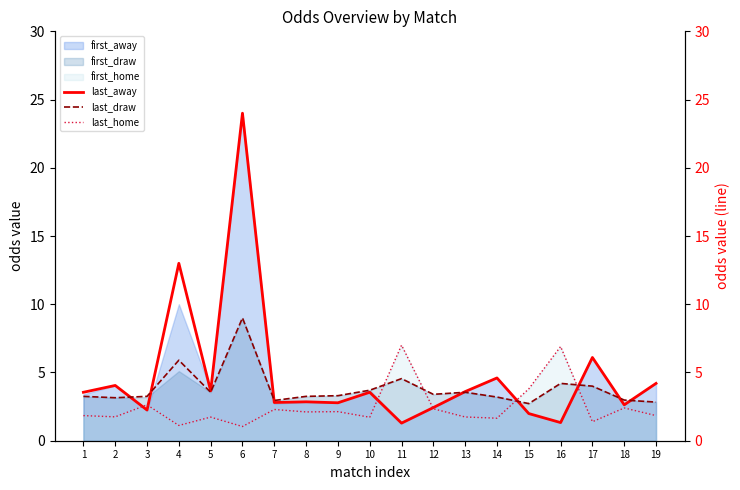

Reading right to left, extract all data points from this chart.

last_away: 4.2	2.6	6.1	1.3	2.0	4.6	3.6	2.4	1.3	3.5	2.8	2.9	2.8	24.0	3.6	13.0	2.2	4.0	3.5
last_draw: 2.8	3.0	4.0	4.2	2.7	3.2	3.5	3.4	4.5	3.7	3.3	3.2	3.0	9.0	3.5	5.9	3.2	3.1	3.2
last_home: 1.8	2.4	1.4	6.9	3.8	1.6	1.7	2.3	7.0	1.7	2.1	2.1	2.3	1.0	1.7	1.1	2.6	1.8	1.8